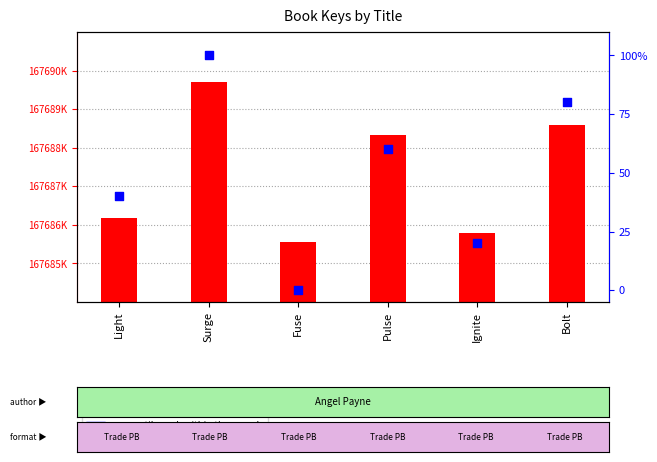

Is the value of percentile rank within the sample at Fuse greater than the value of Key at Surge?

No